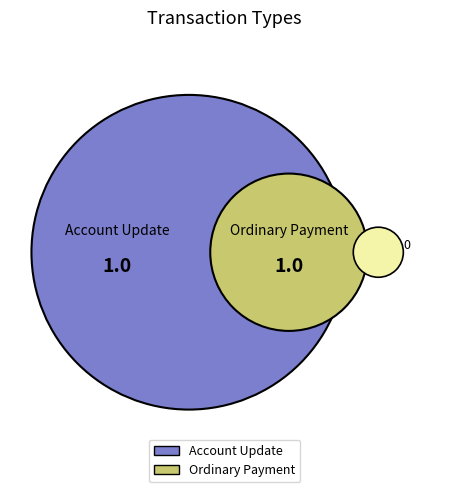

Which category accounts for the majority?

Ordinary Payment